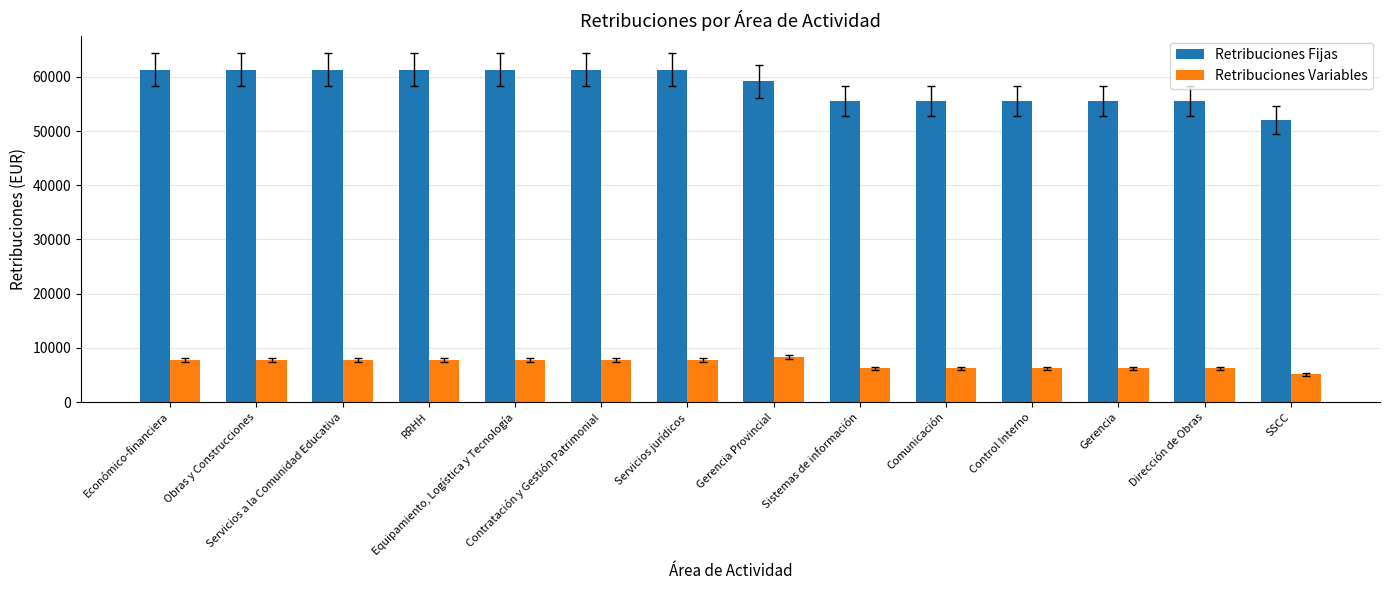

What position from the right is Equipamiento, Logística y Tecnología?

10